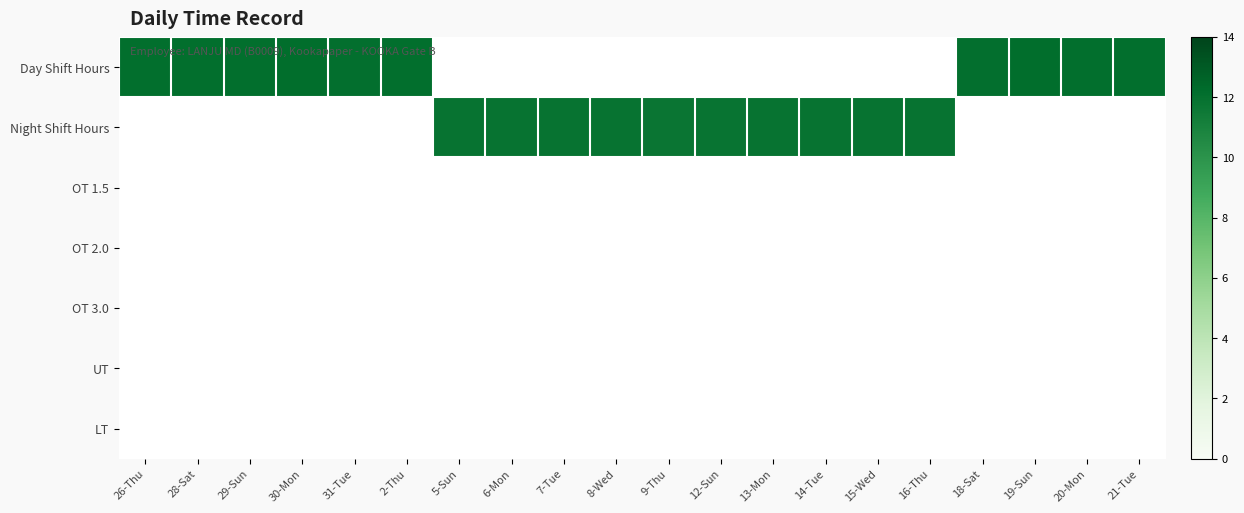

Which has a higher value, 7-Tue or 20-Mon?

20-Mon